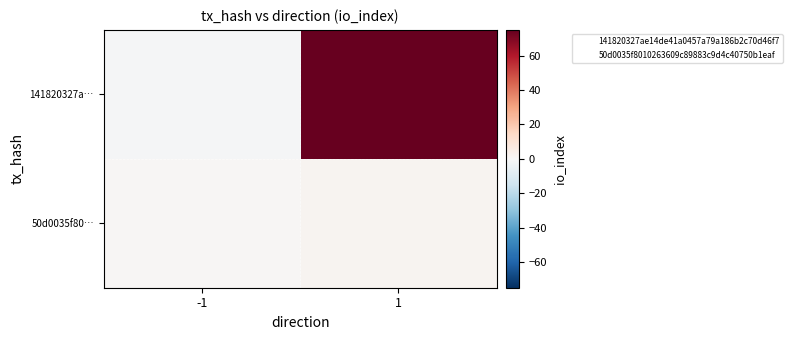

Rank the series at -1 from highest to lowest value.

50d0035f8010263609c89883c9d4c40750b1eaf, 50d0035f80…, 141820327ae14de41a0457a79a186b2c70d46f7, 141820327a…